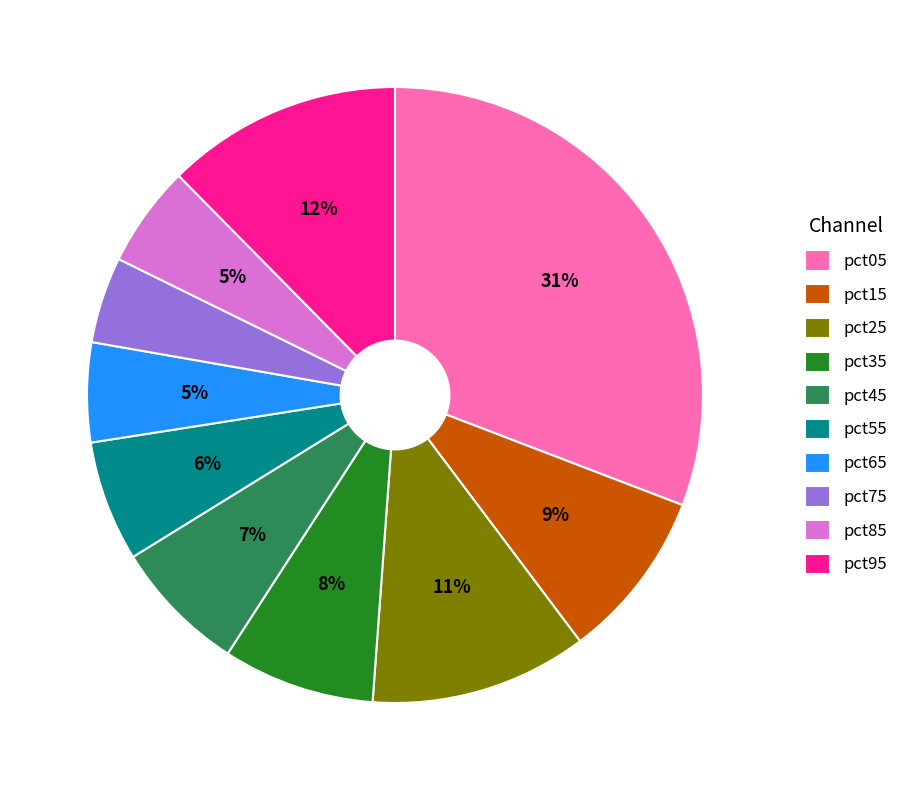

Combined, do pct05 and pct75 account for over 50%?

No